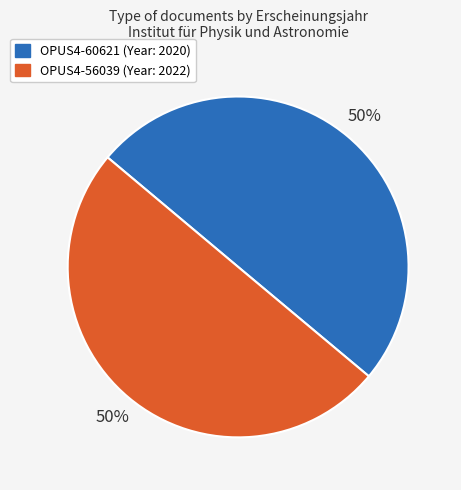

Approximately how many times larger is the value at OPUS4-60621 compared to OPUS4-56039?

1.0